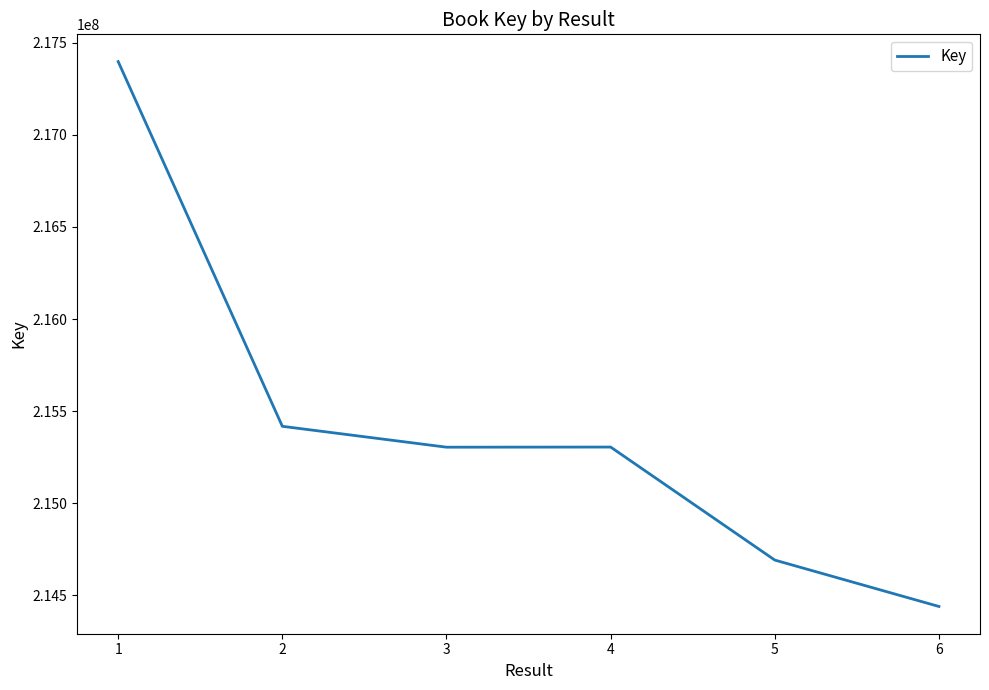

What is the ratio of the value at 6 to the value at 2?

1.0